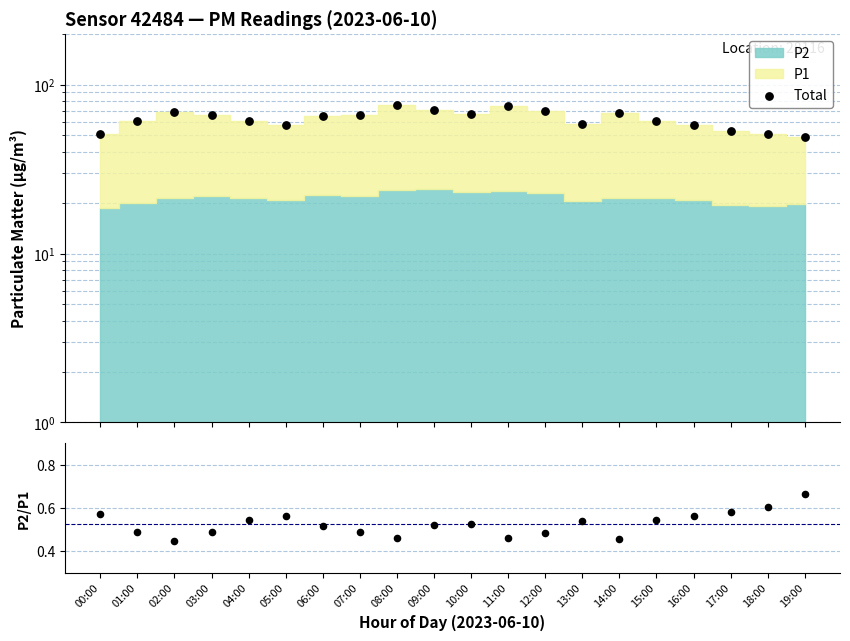

Which series has the largest total across all categories?

Total